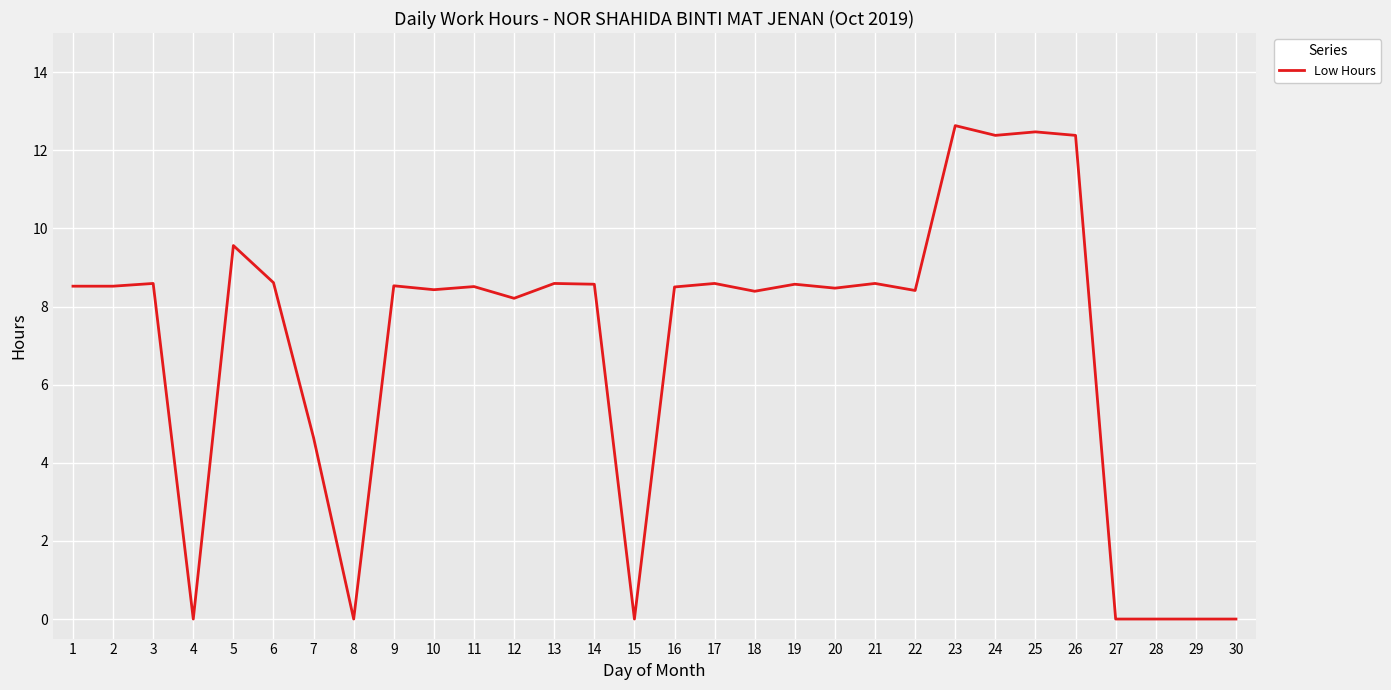

At which label does the data first exceed 8?

1